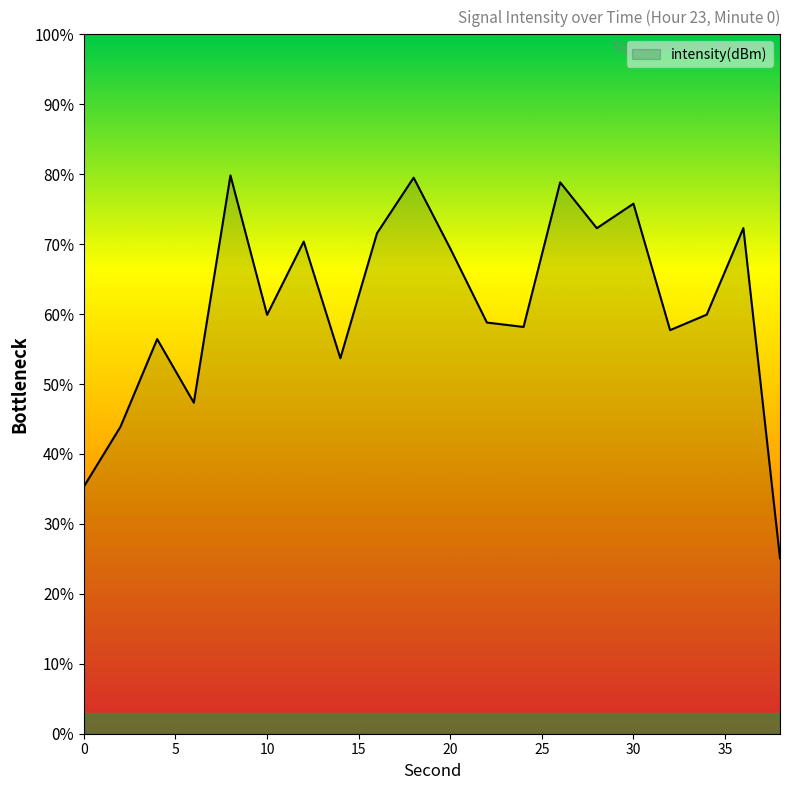

What is the difference between the maximum and minimum values?

54.7